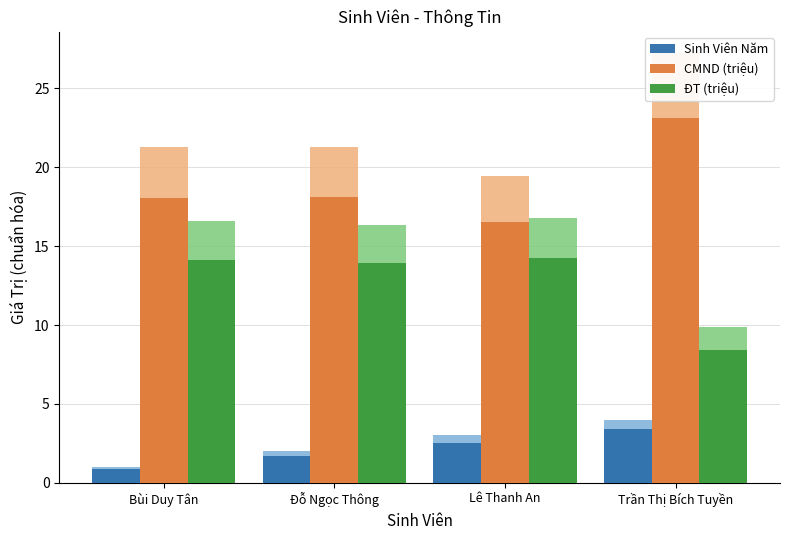

What value does the ĐT (triệu) series have at Trần Thị Bích Tuyền?

8.4